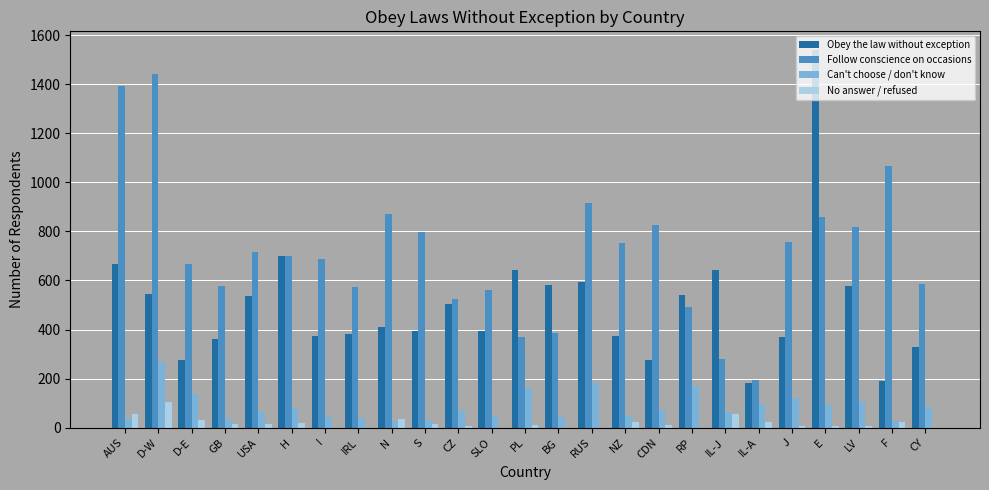

Which series has the largest range (max minus min)?

Obey the law without exception